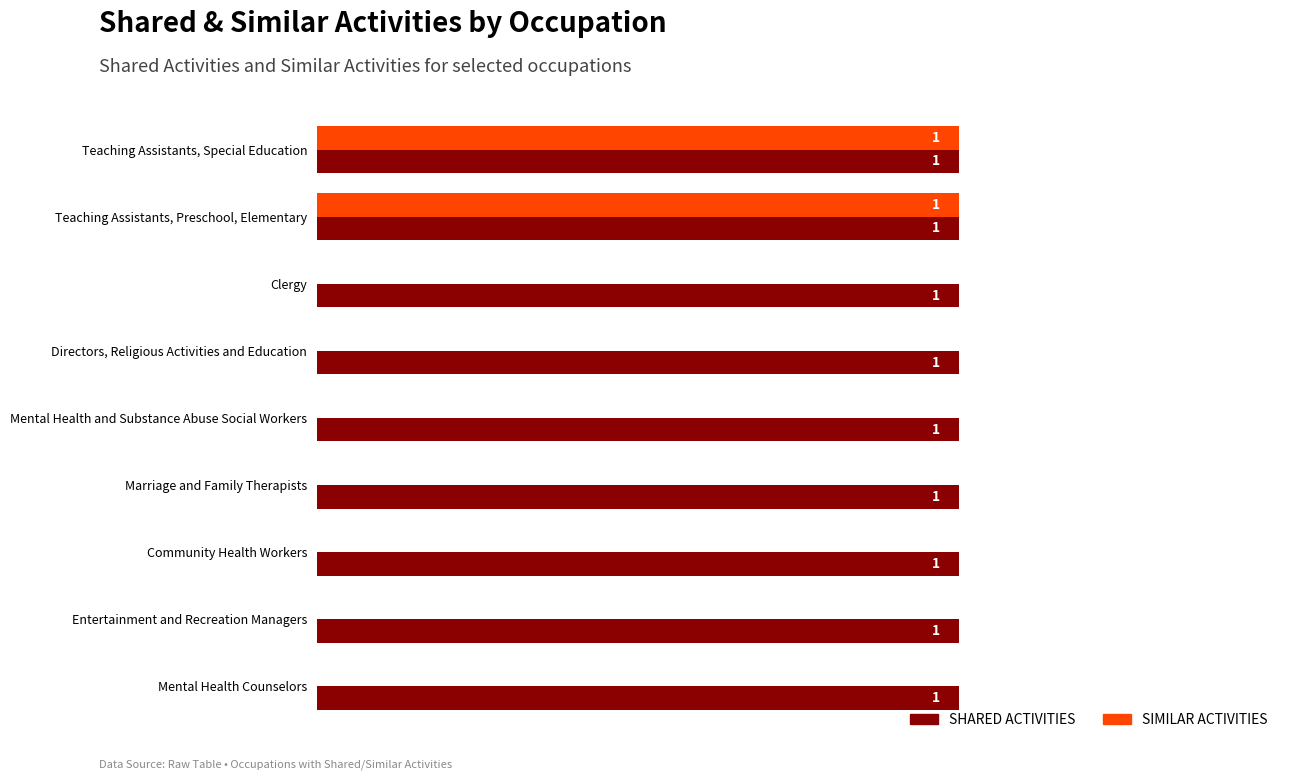

What is the maximum value shown in the chart?

1.0